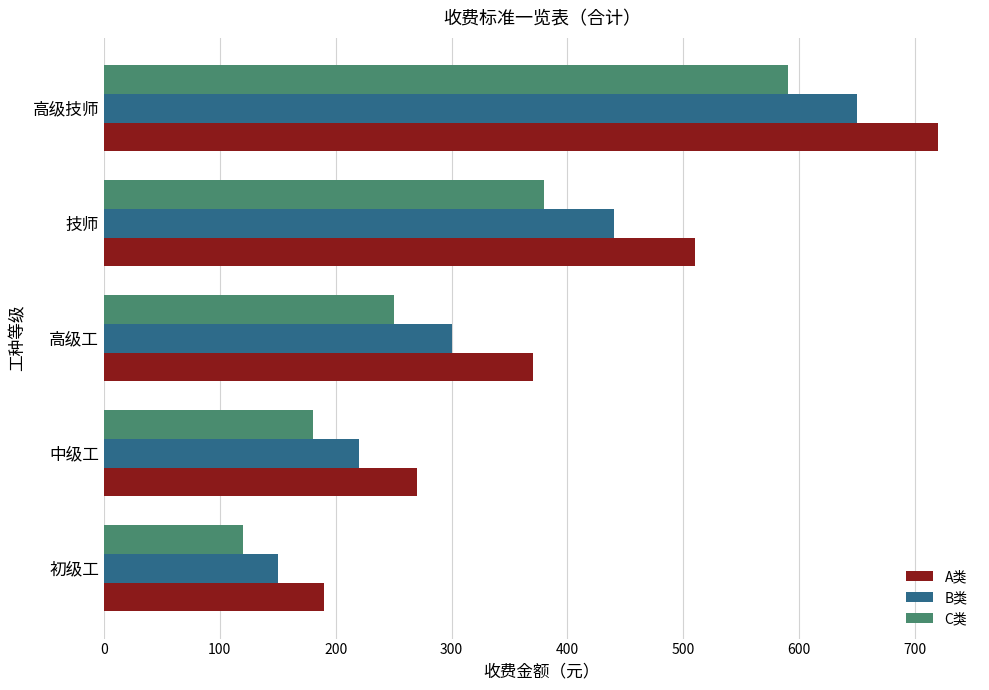

What is the average value of the C类 series?

304